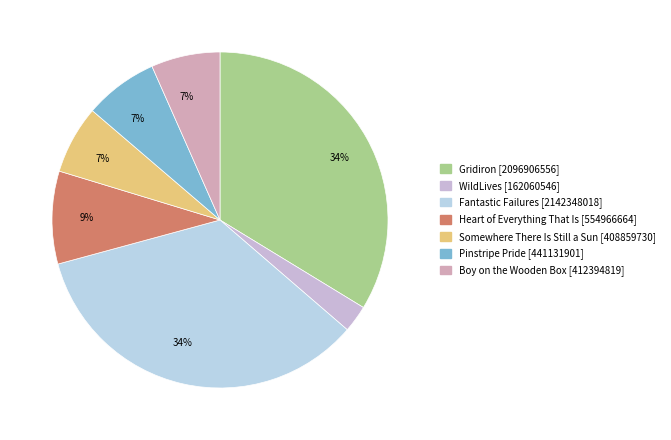

How many segments does this pie chart have?

7